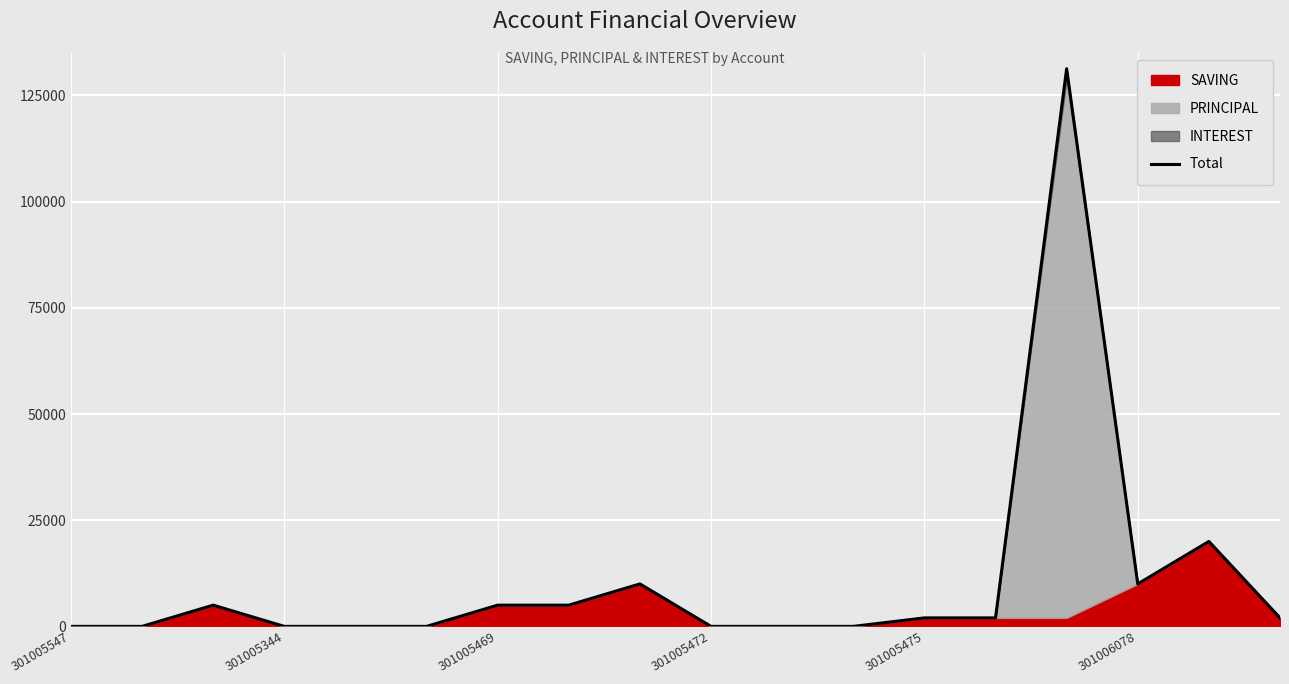

Reading left to right, what are all the values shown in this chart?

0	0	5000	0	0	0	5000	5000	10000	0	0	0	2000	2000	131300	10000	20000	2000